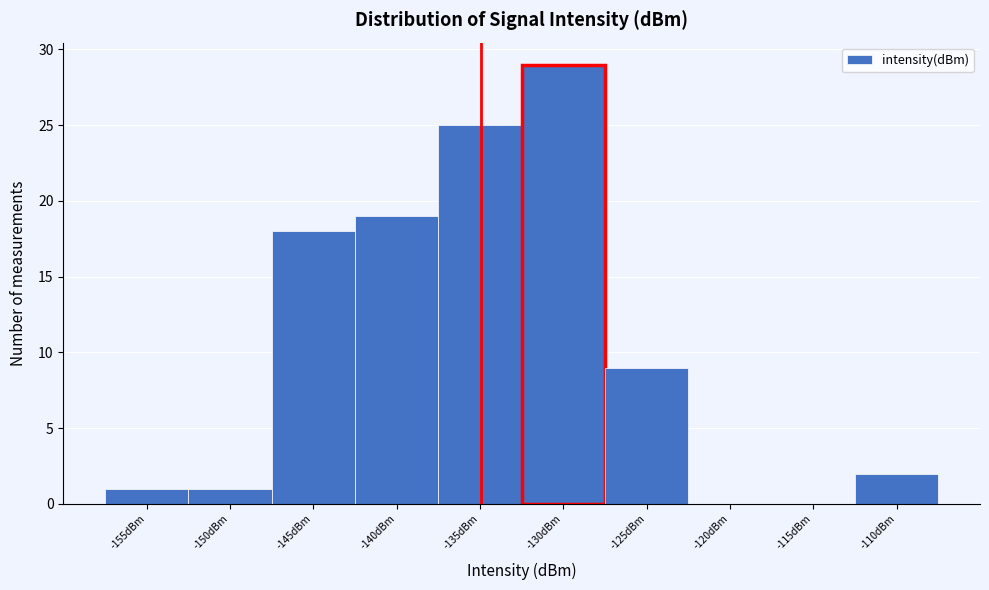

Reading left to right, transcribe all the data shown in this chart.

-155dBm=1	-150dBm=1	-145dBm=18	-140dBm=19	-135dBm=25	-130dBm=29	-125dBm=9	-120dBm=0	-115dBm=0	-110dBm=2